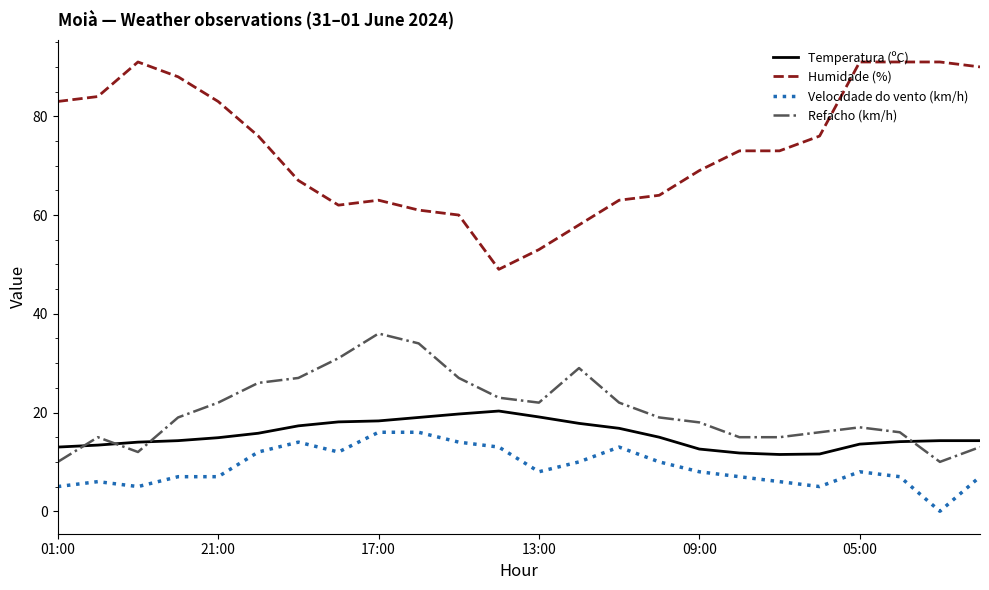

What is the lowest value of the Humidade (%) series?

49.0